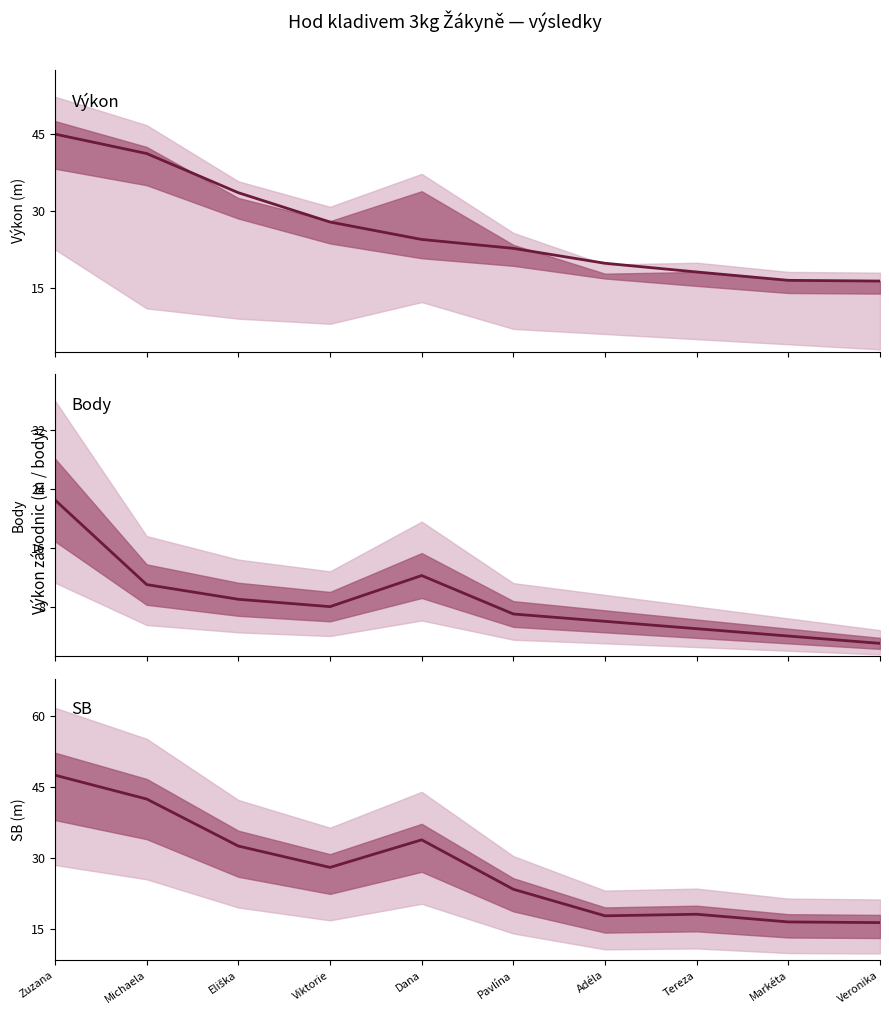

Which series has the largest total across all categories?

SB